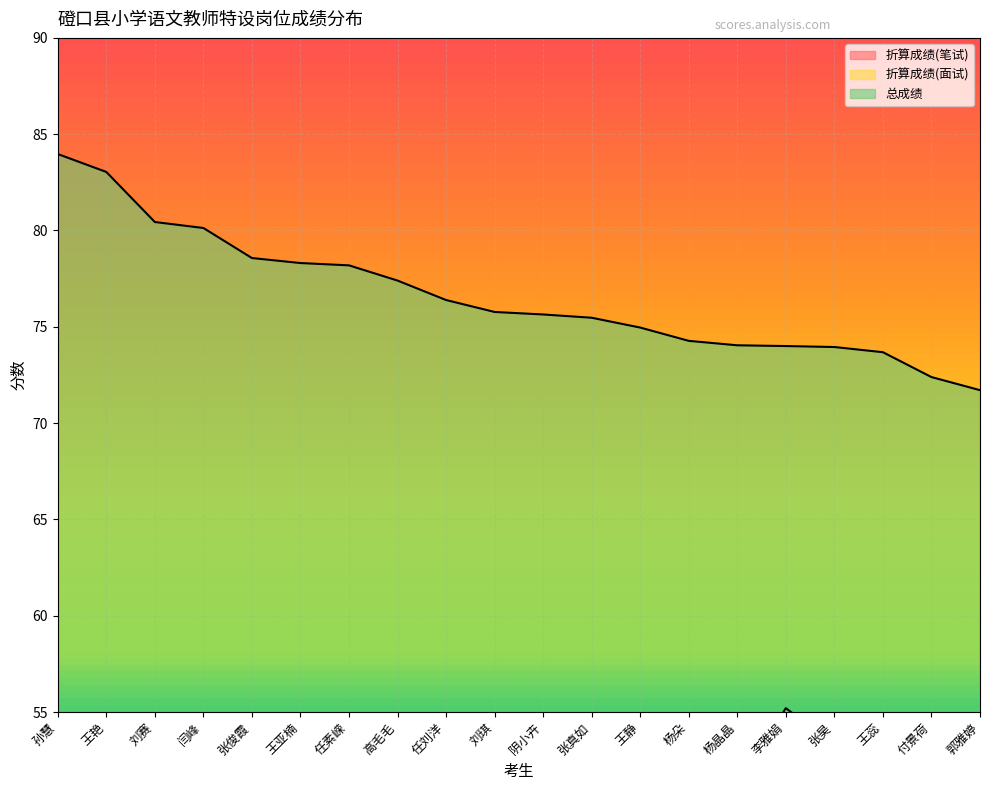

Is the value of 总成绩 at 阴小卉 greater than the value of 折算成绩(笔试) at 杨朵?

Yes